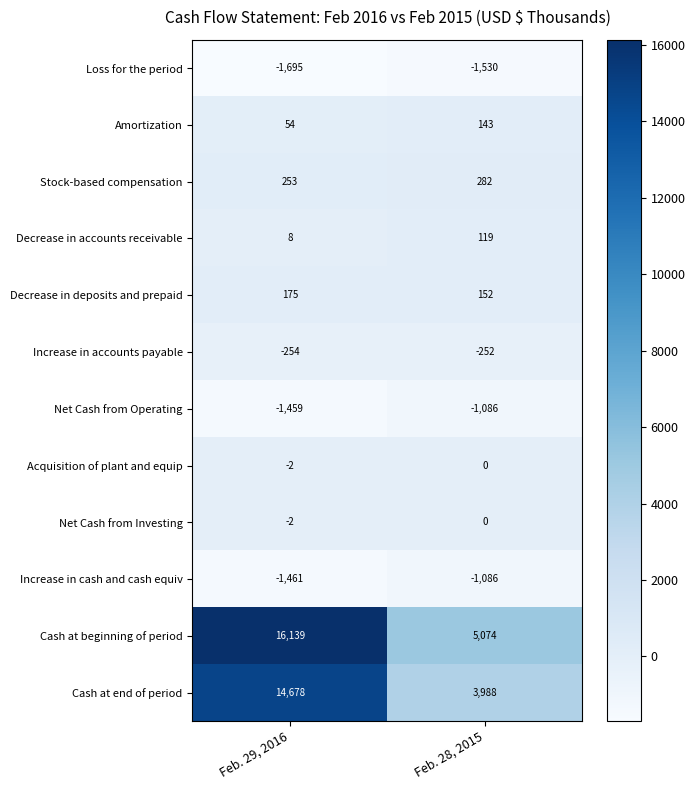

What is the greatest value displayed?

16139